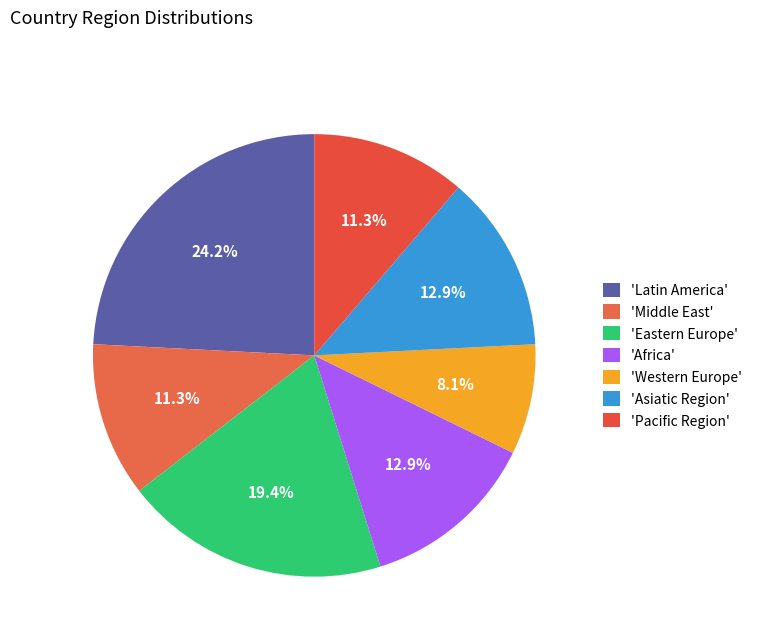

How many slices are in this pie chart?

7